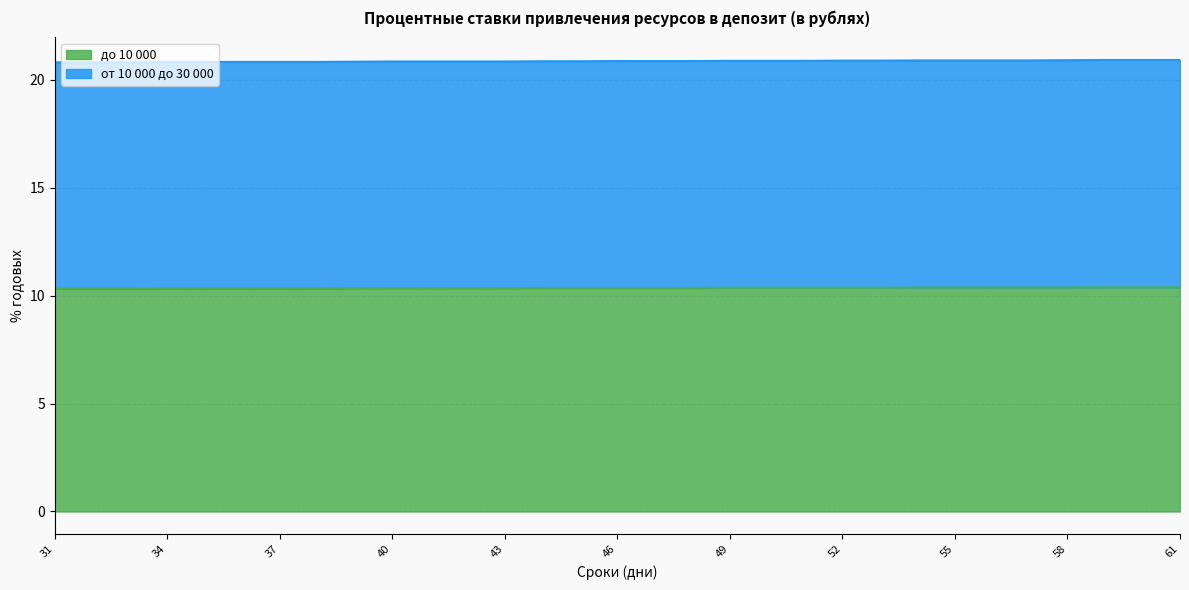

How many до 10 000 values are between 10 and 11?

31